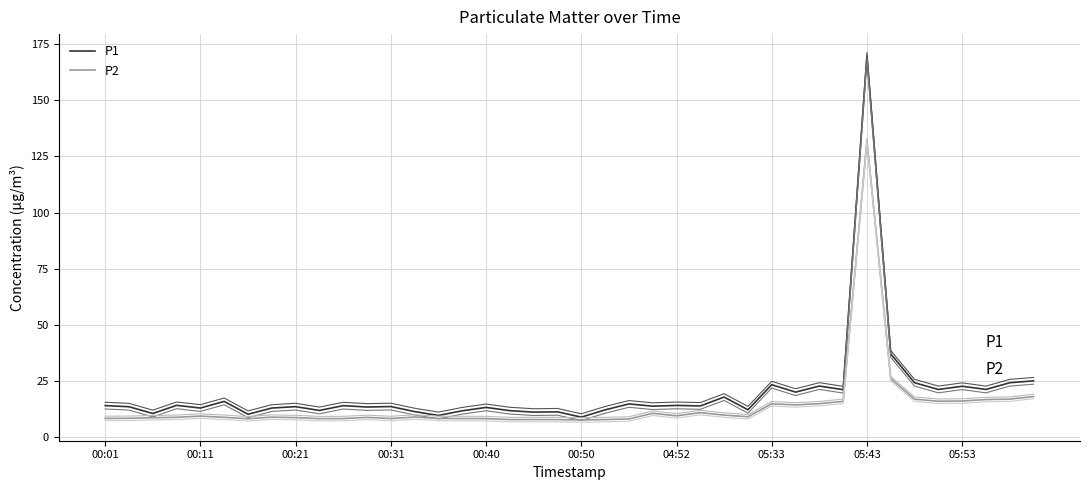

Is the value of P1 at 27 greater than the value of P2 at 26?

Yes